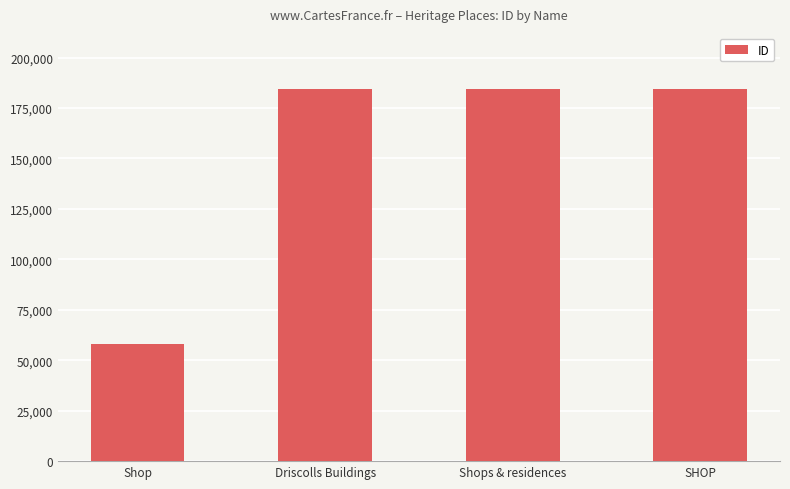

The value at Driscolls Buildings is 81018. True or false?

False